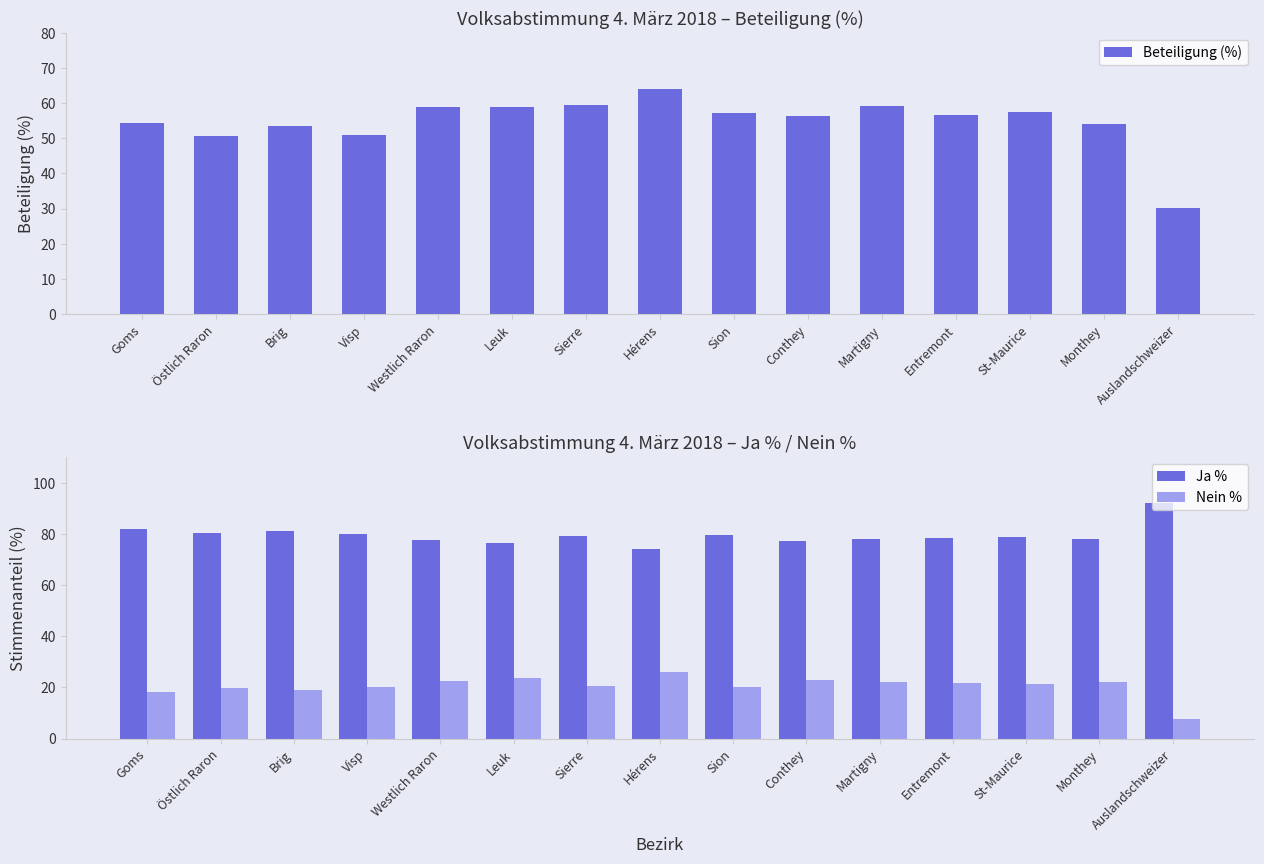

Which series has the largest range (max minus min)?

Beteiligung (%)